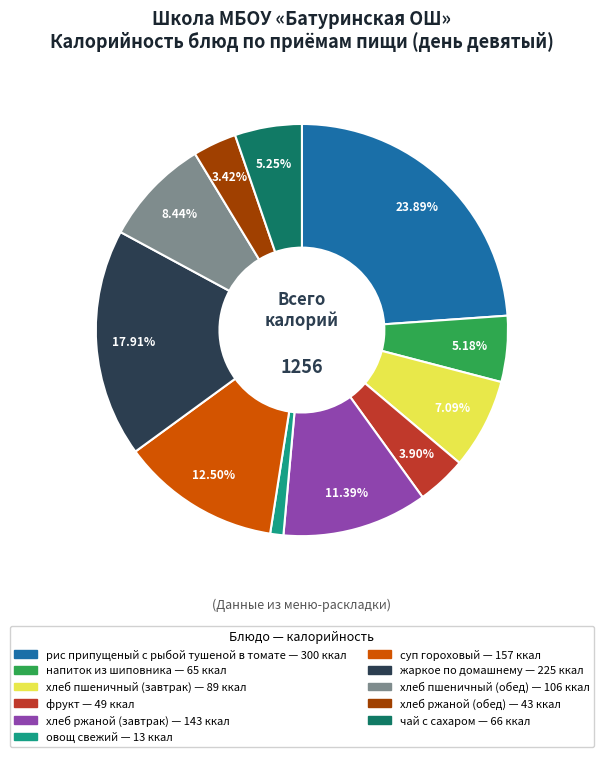

To the nearest percent, what is the average slice percentage?

9%